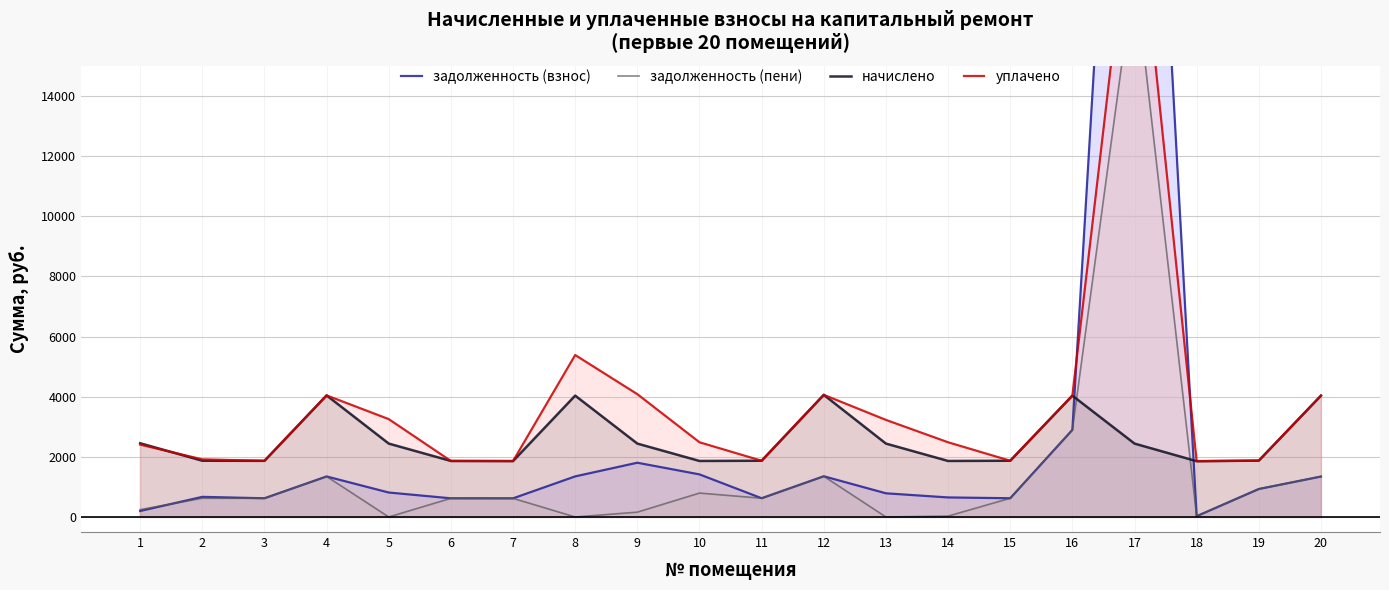

In задолженность (пени), how many points are lower than both neighbors (excluding endpoints)?

6